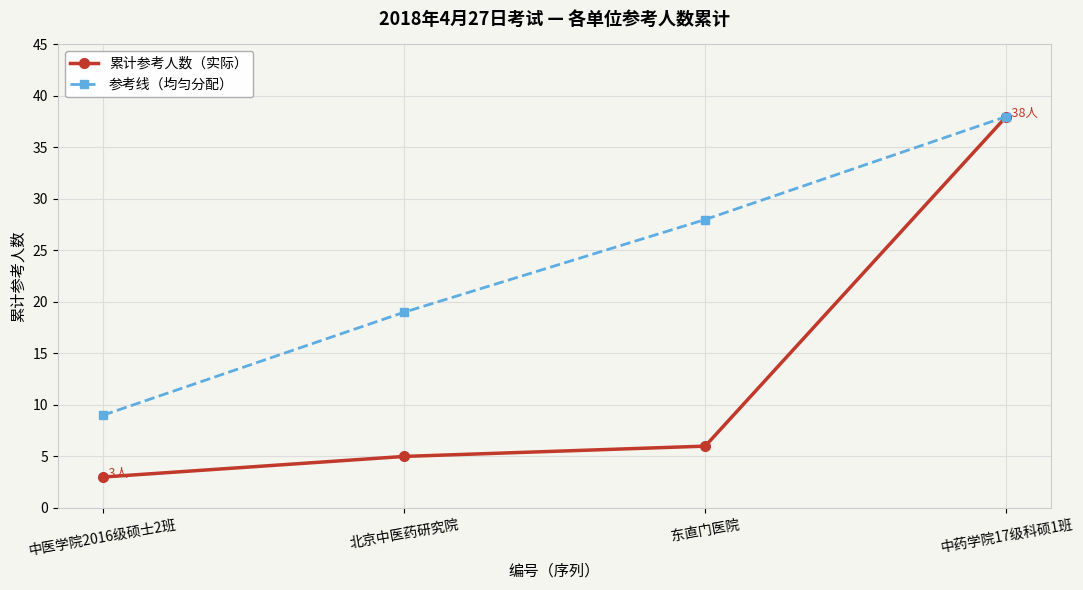

How many values in the 参考线（均匀分配） series are below 28?

2